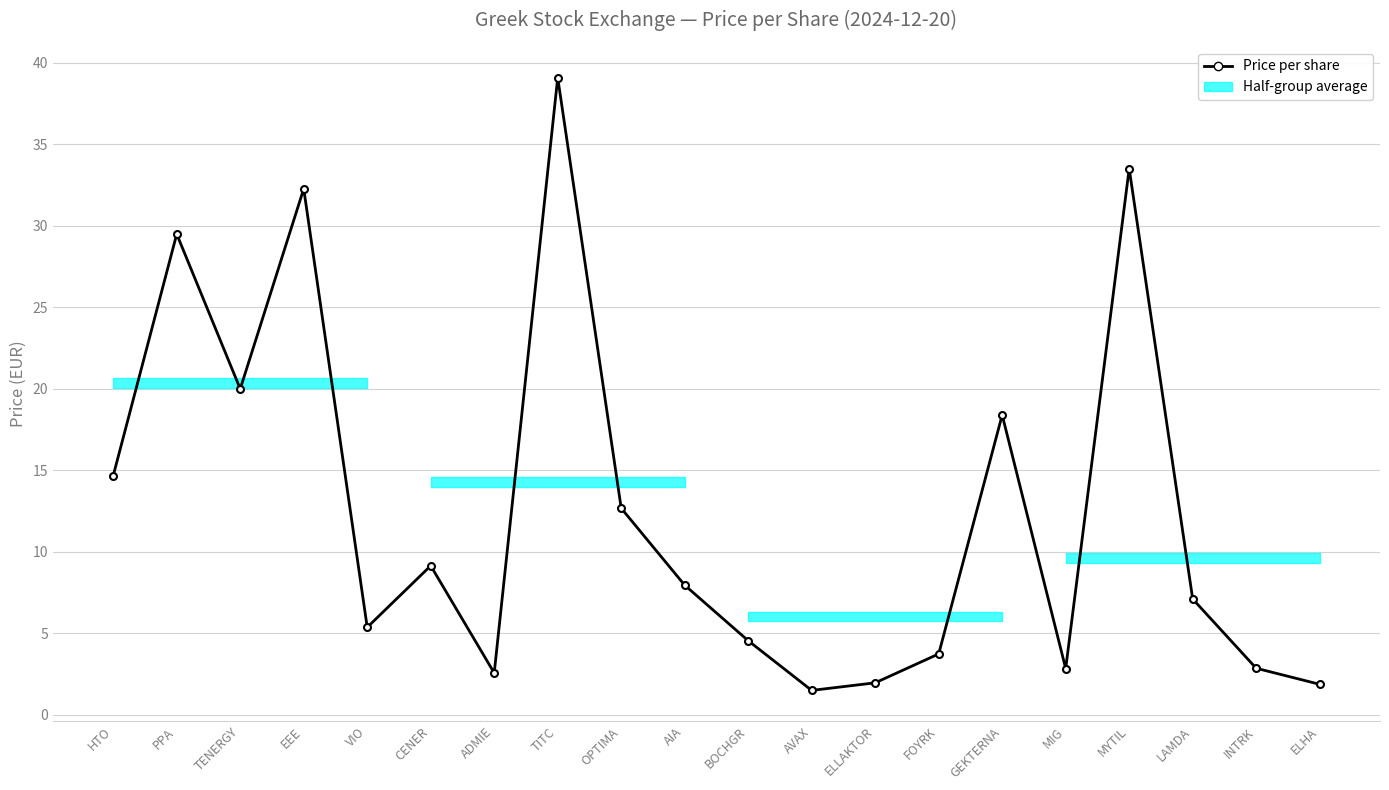

Which category has the lowest value across all series?

AVAX